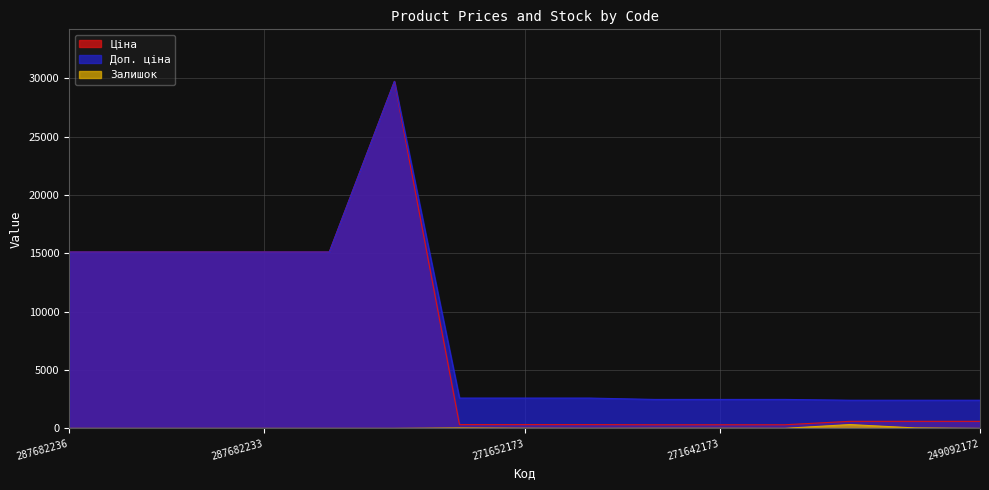

Does the chart have visible grid lines?

Yes